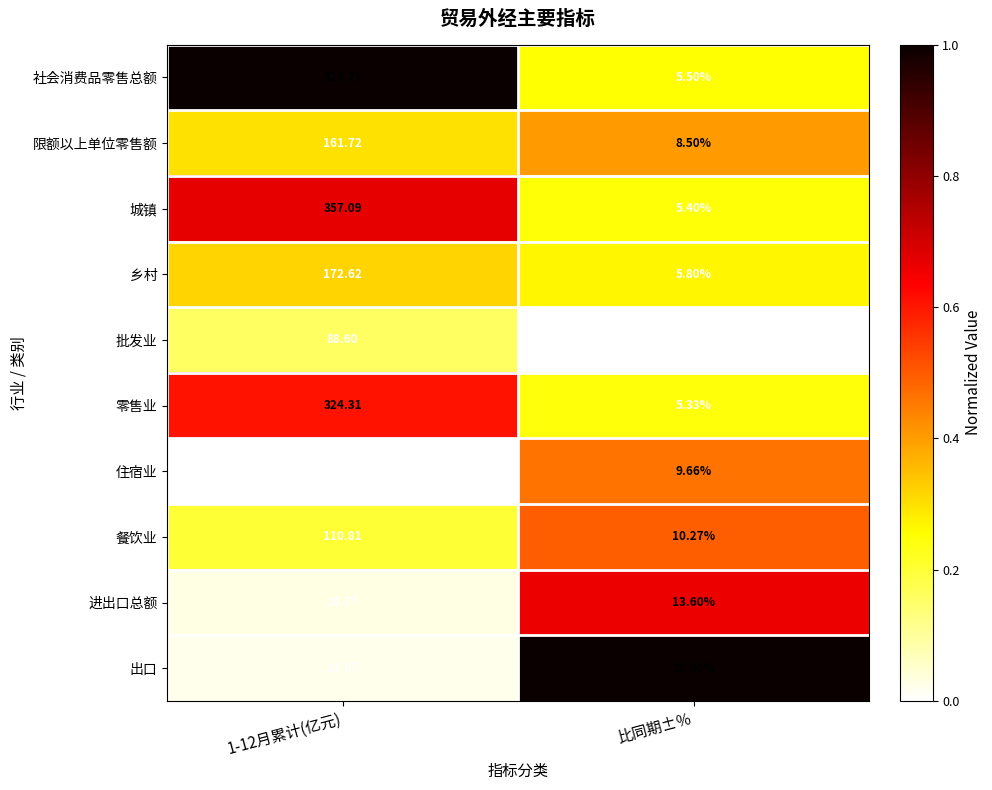

Which category has the lowest value across all series?

比同期±％